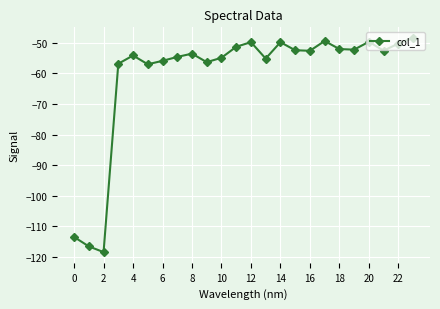

What is the difference between the maximum and minimum values?

70.1